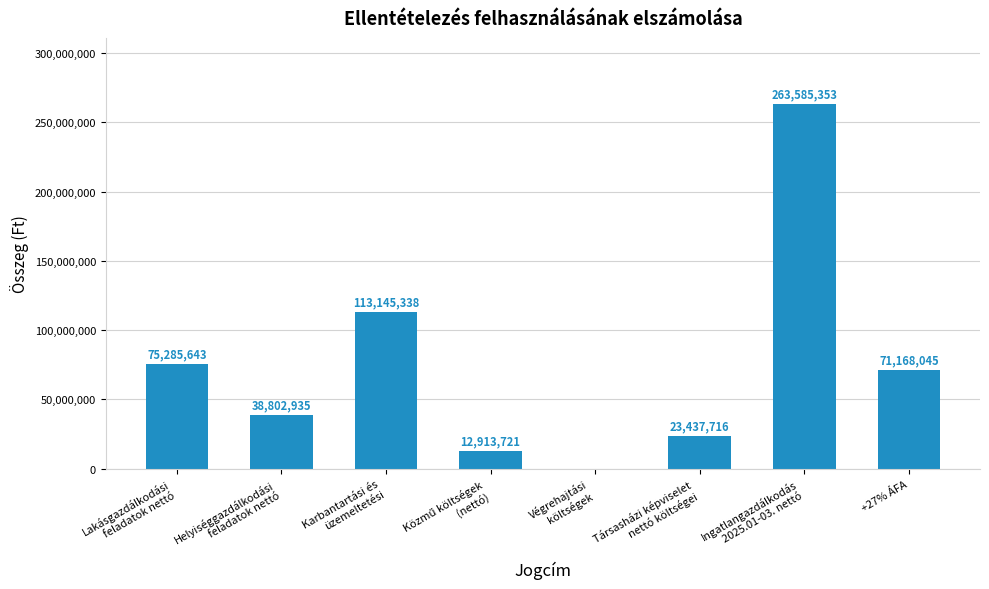

The chart shows a value of 71168045 at +27% ÁFA. True or false?

True